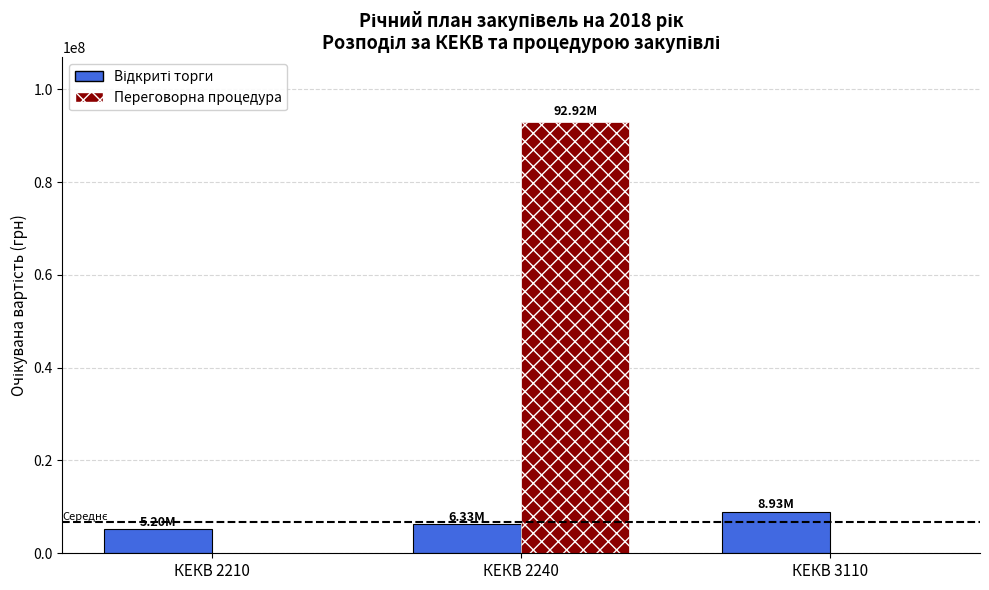

What is the spread (max minus min) of values at КЕКВ 3110?

8934000